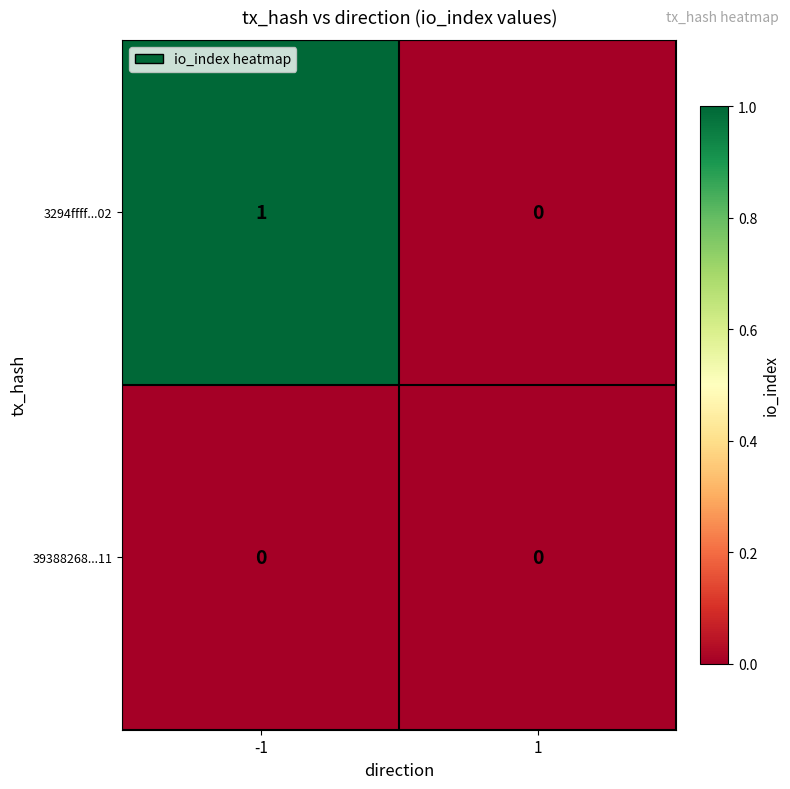

Rank the series by their maximum value, from lowest to highest.

39388268...11, 3294ffff...02